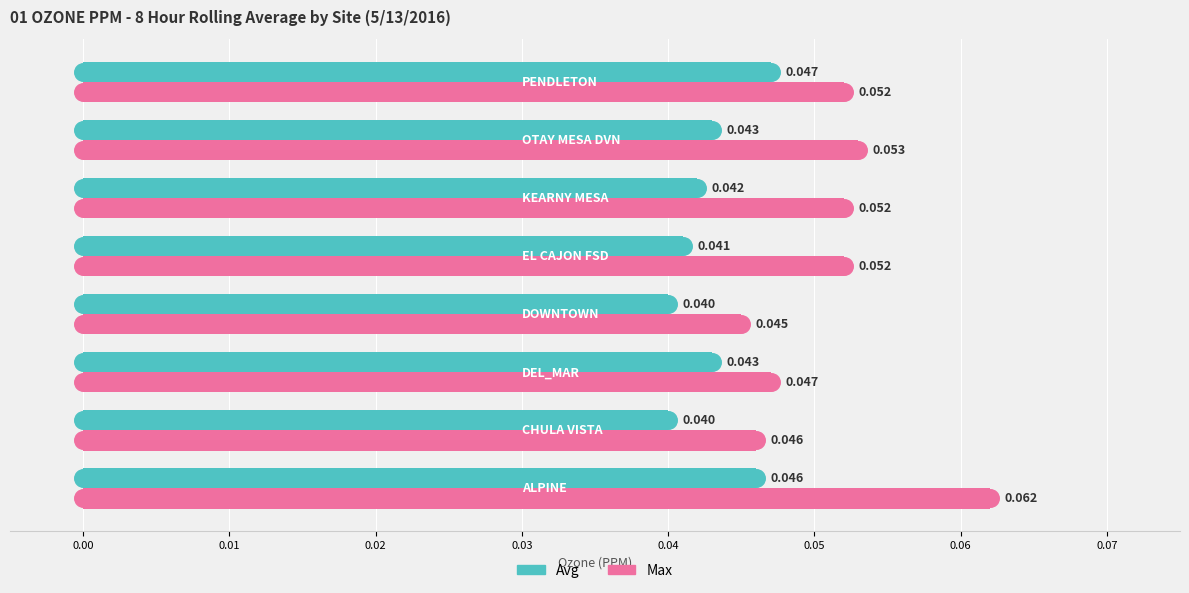

What are all the series names shown in the legend?

Avg, Max